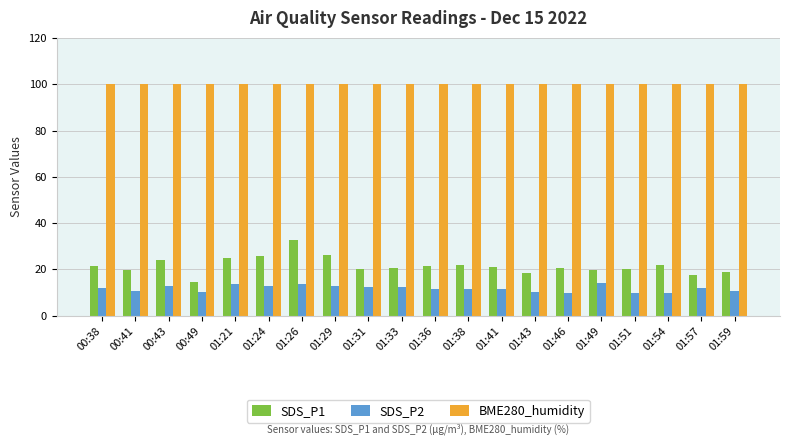

Rank the series by their maximum value, from highest to lowest.

BME280_humidity, SDS_P1, SDS_P2